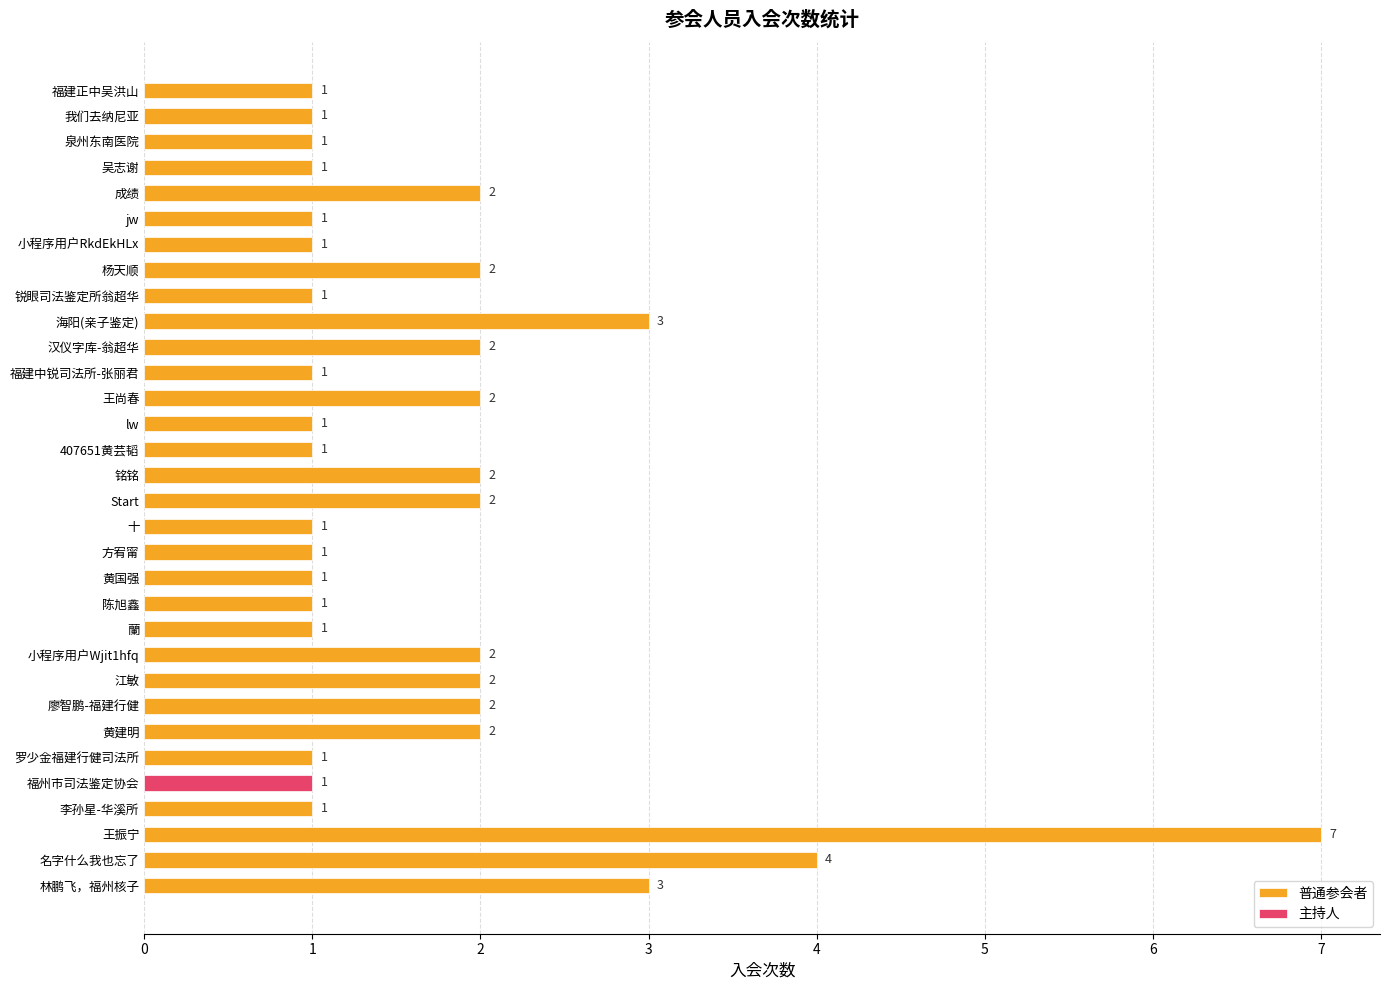

Is it true that 普通参会者 equals 2 at 王尚春?

True